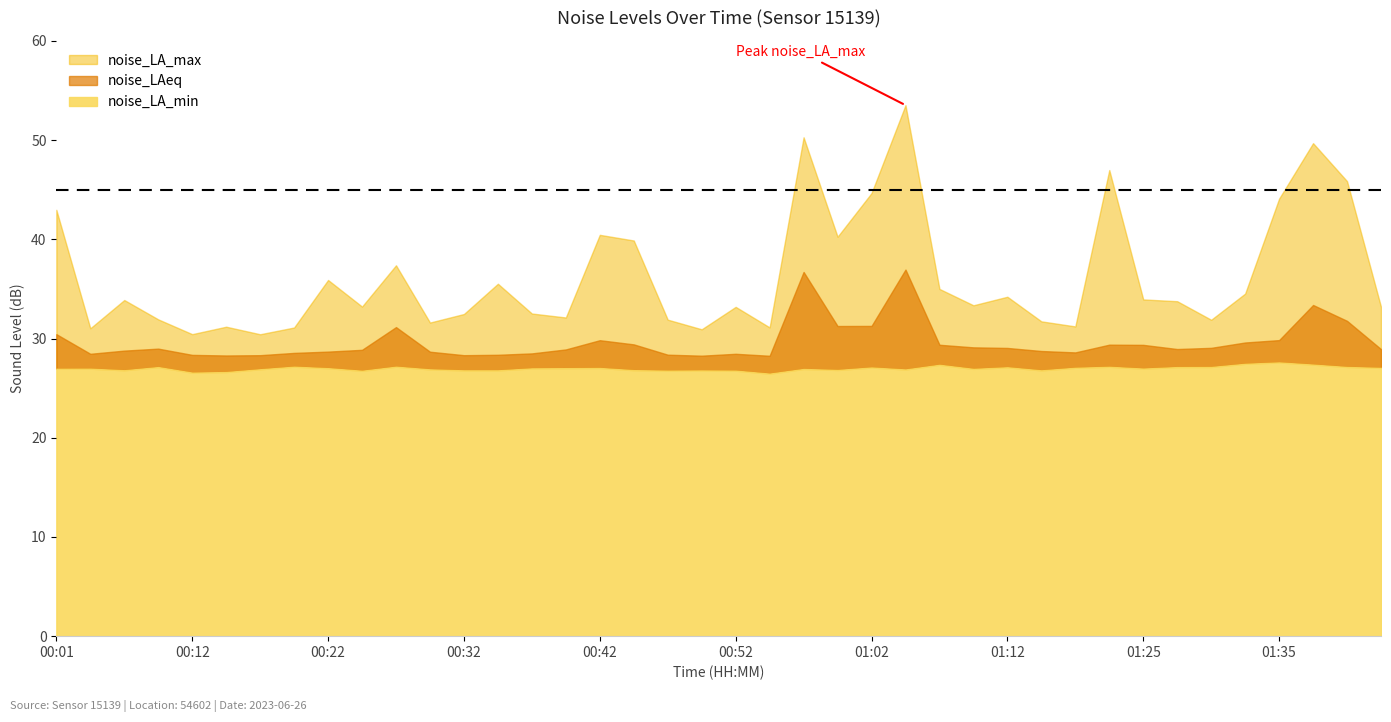

Count the number of data series in this chart.

3